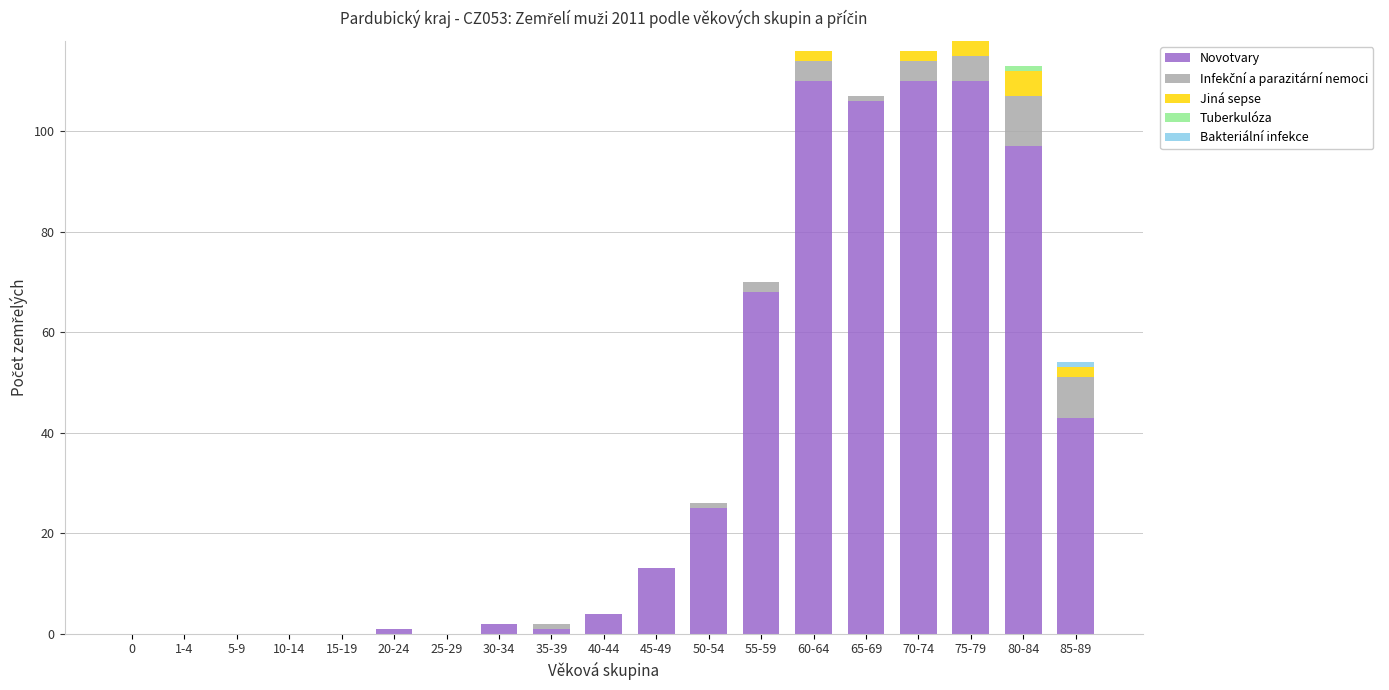

What is the maximum value for Novotvary?

110